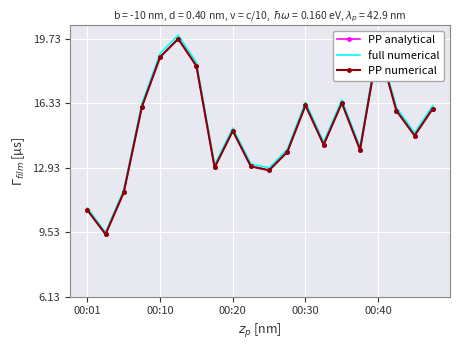

What is the difference between the second highest and minimum values in the PP numerical series?

10.0